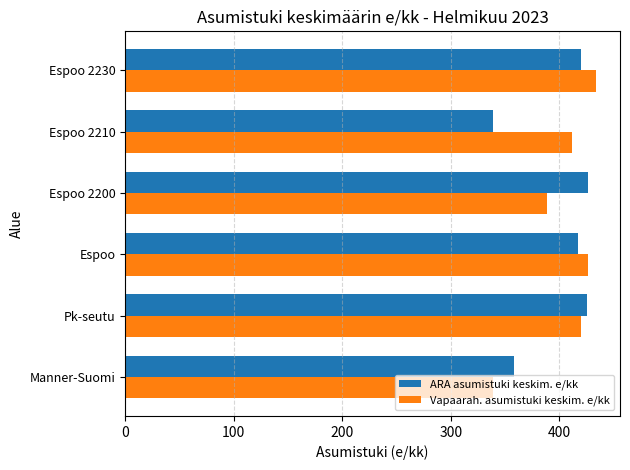

What is the sum of all ARA asumistuki keskim. e/kk values?

2386.6